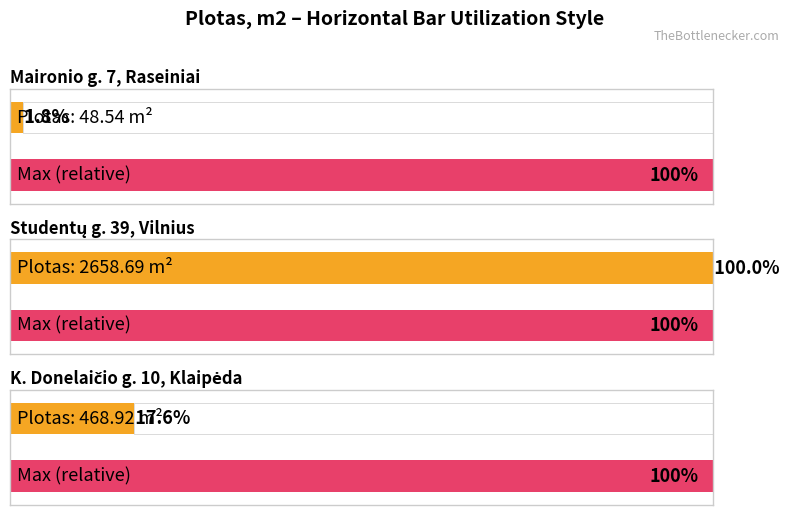

Does the chart contain stacked bars?

No